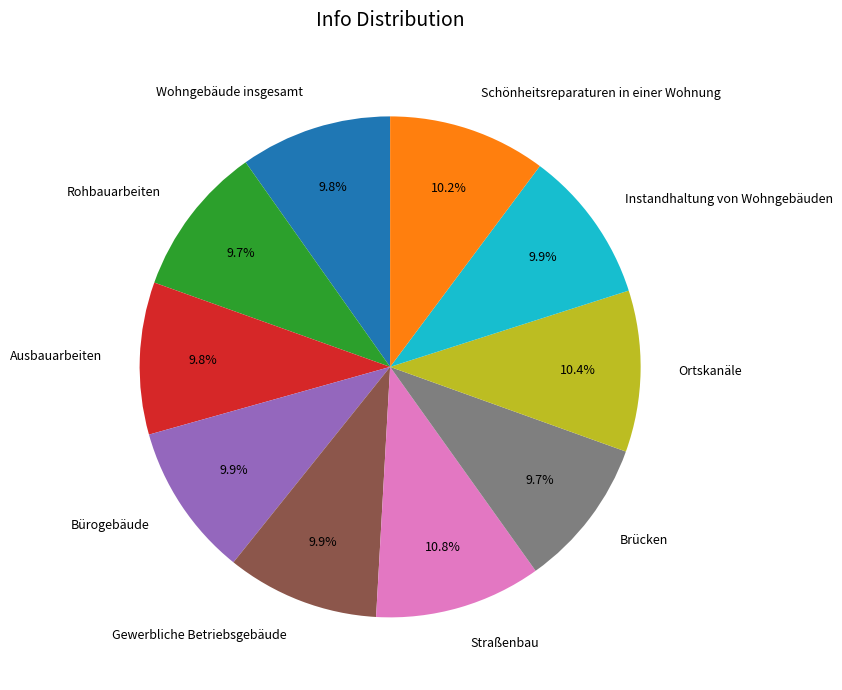

Is it true that Ortskanäle is 10% of the pie?

True